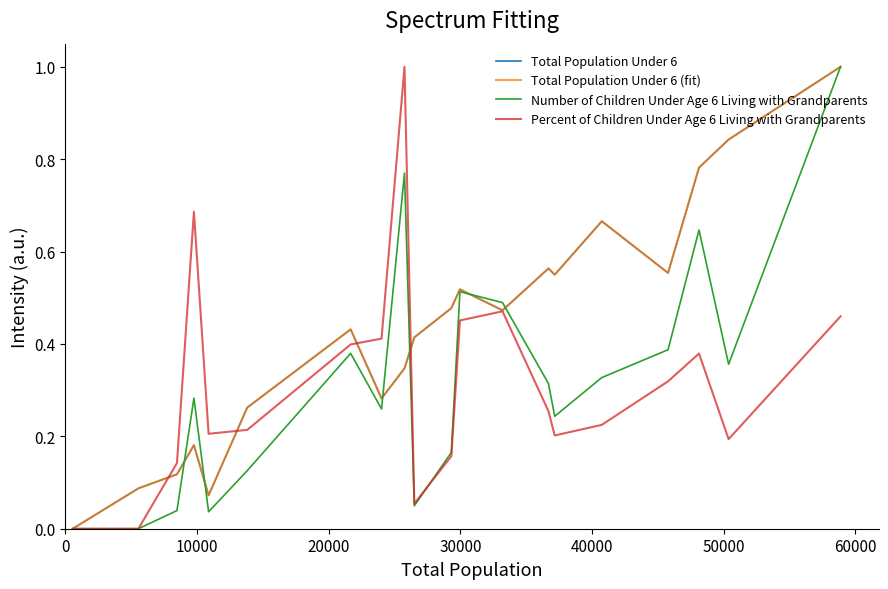

How many lines are shown in the chart?

4